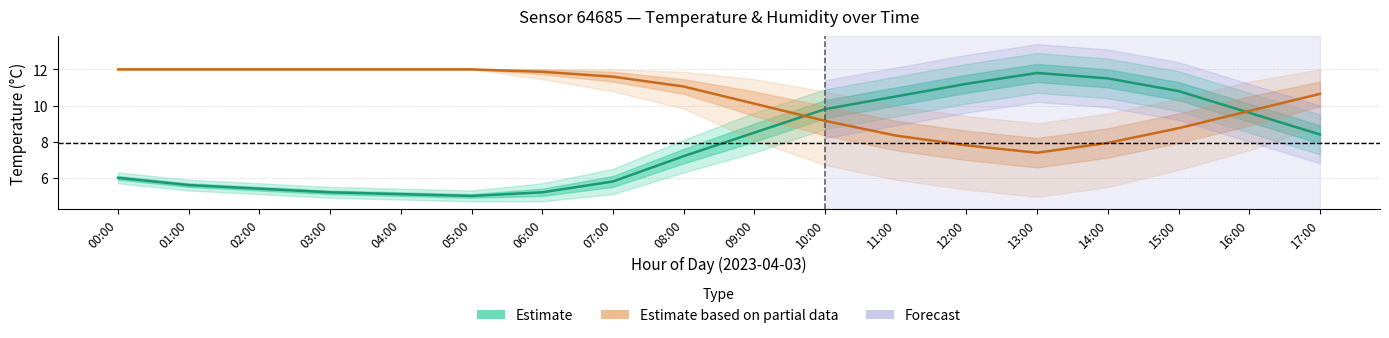

How many lines are shown in the chart?

2